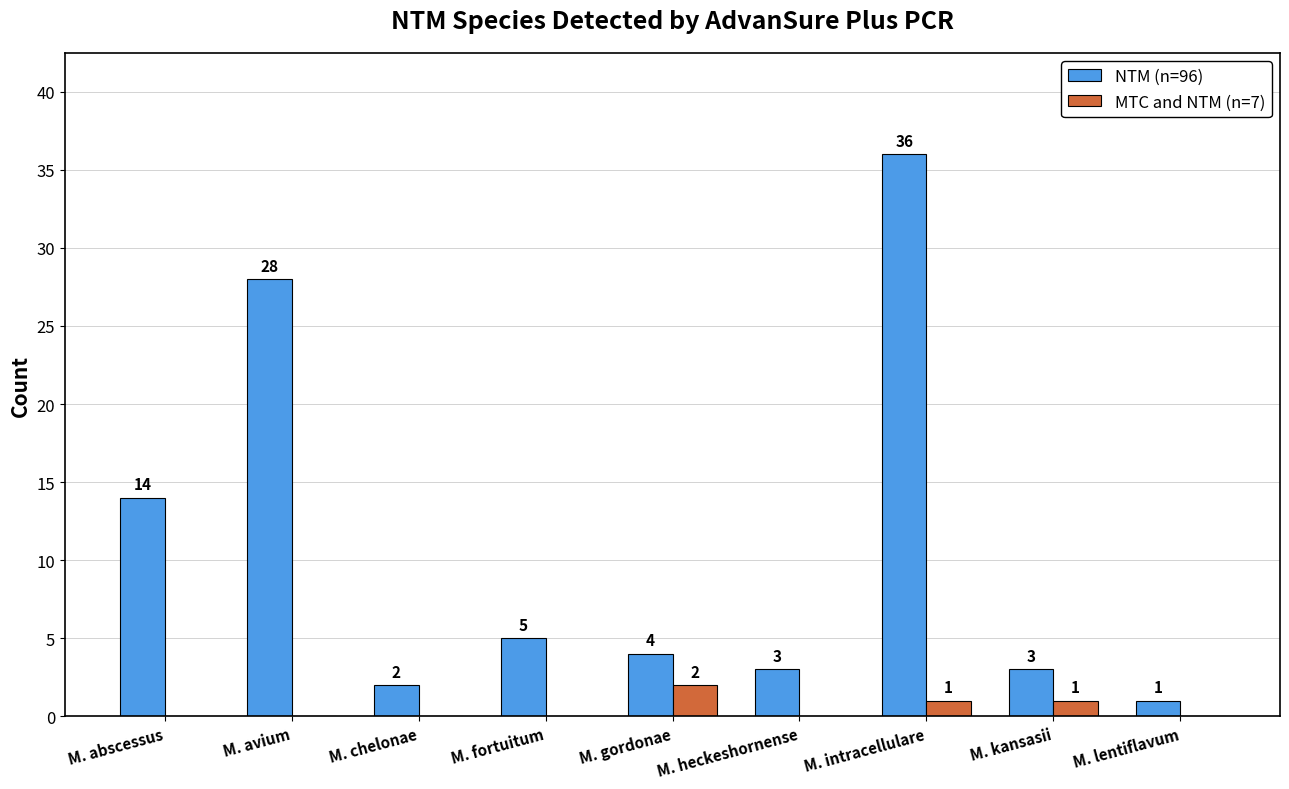

Which series changed the most between M. avium and M. lentiflavum?

NTM (n=96)